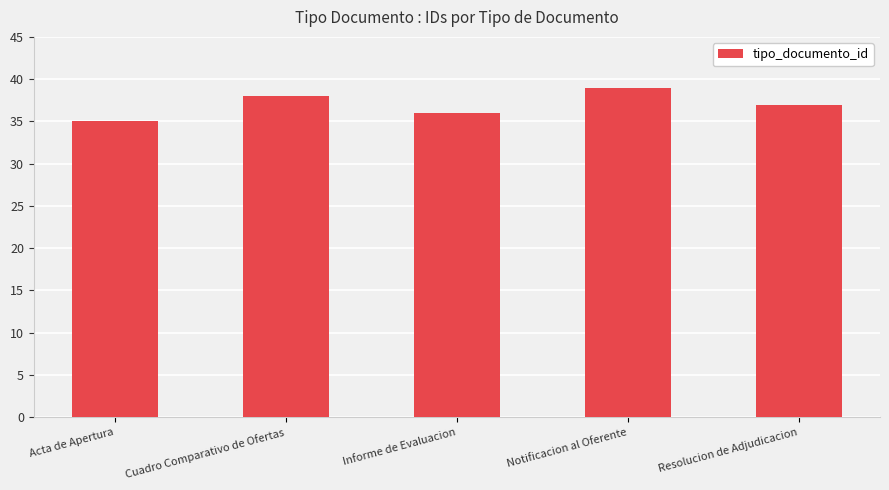

Reading right to left, list all the values displayed in this chart.

Resolucion de Adjudicacion=37	Notificacion al Oferente=39	Informe de Evaluacion=36	Cuadro Comparativo de Ofertas=38	Acta de Apertura=35